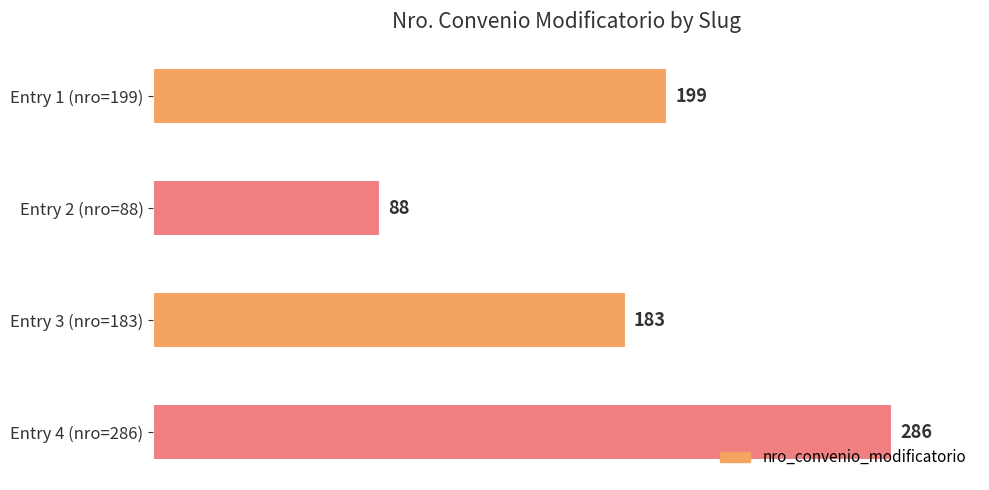

Is it true that the value at Entry 3 (nro=183) is 126?

False